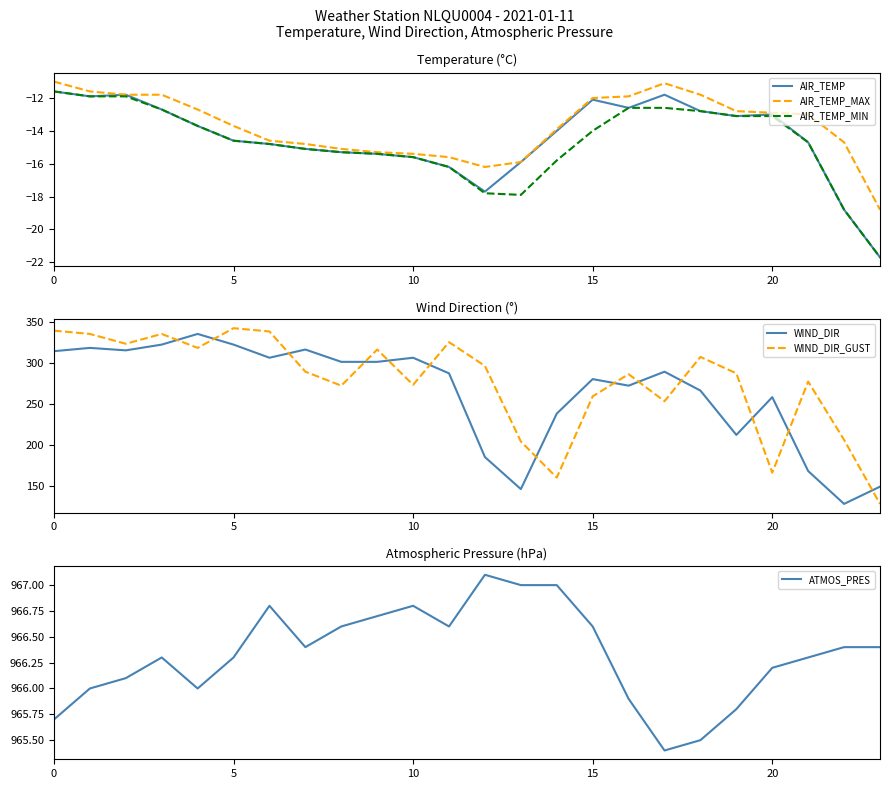

True or false: AIR_TEMP and AIR_TEMP_MIN intersect in this chart.

False